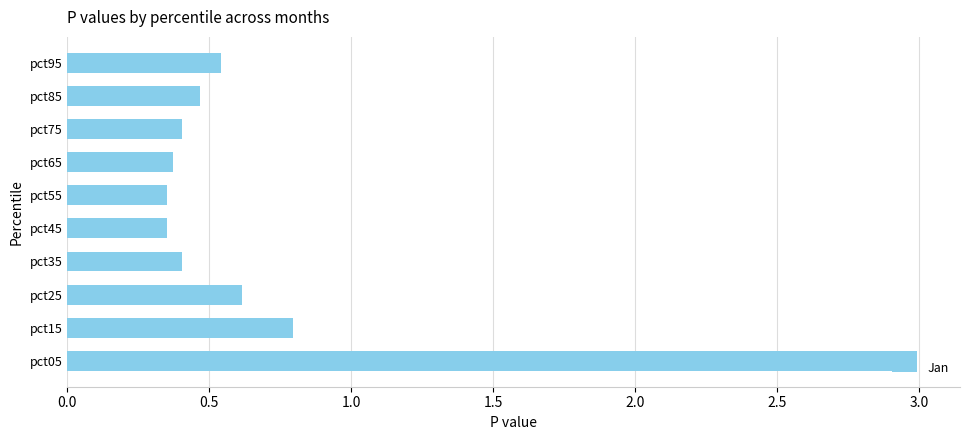

What is the sum of all values?

7.3